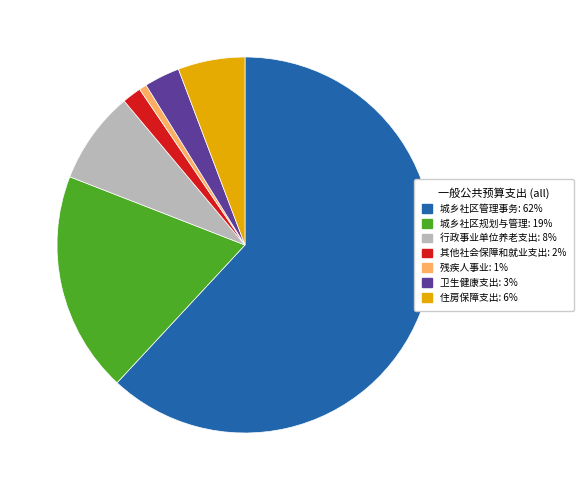

Which slice represents more than half of the pie?

城乡社区管理事务